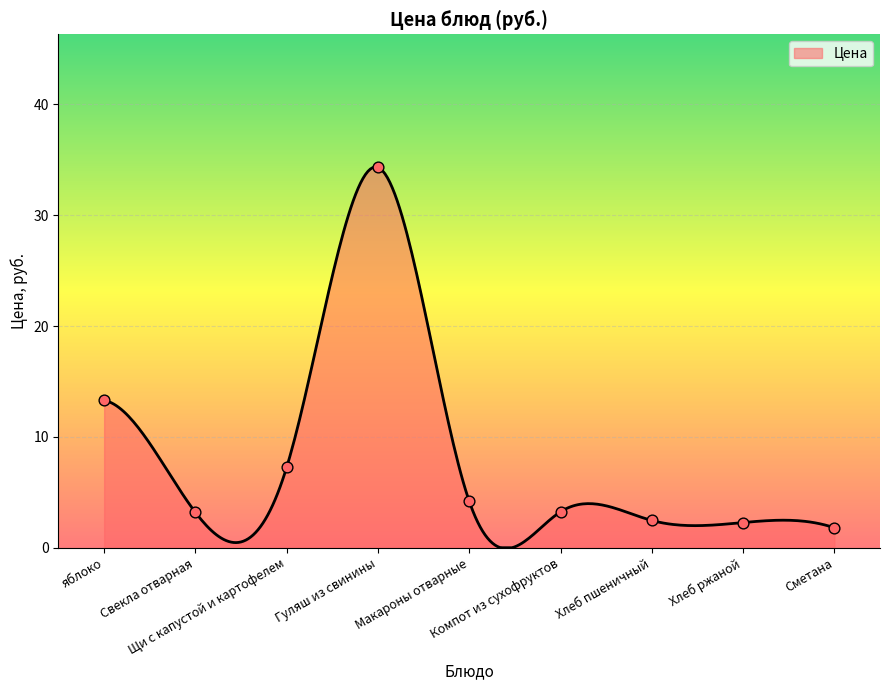

Which has a higher value, Хлеб ржаной or Свекла отварная?

Свекла отварная